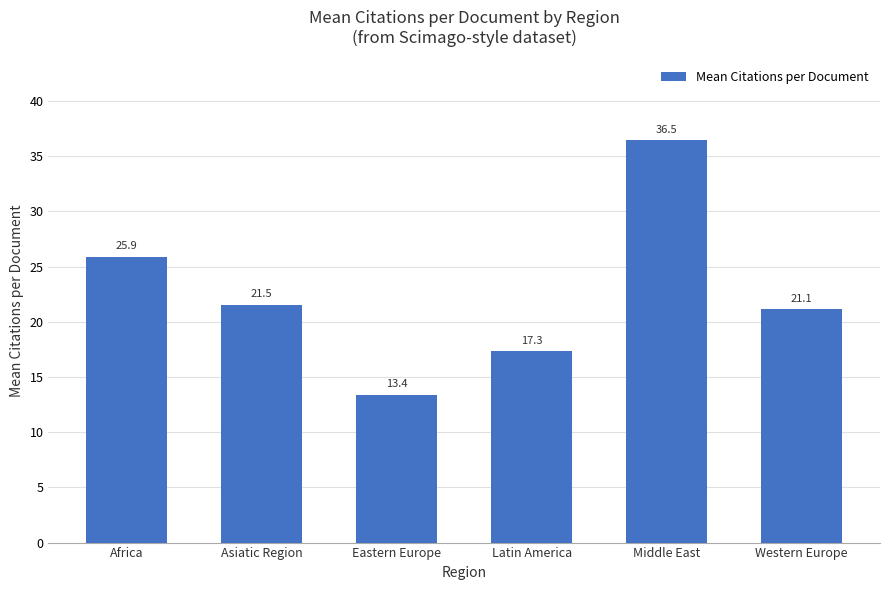

True or false: the data shows 21.5 at Asiatic Region.

True